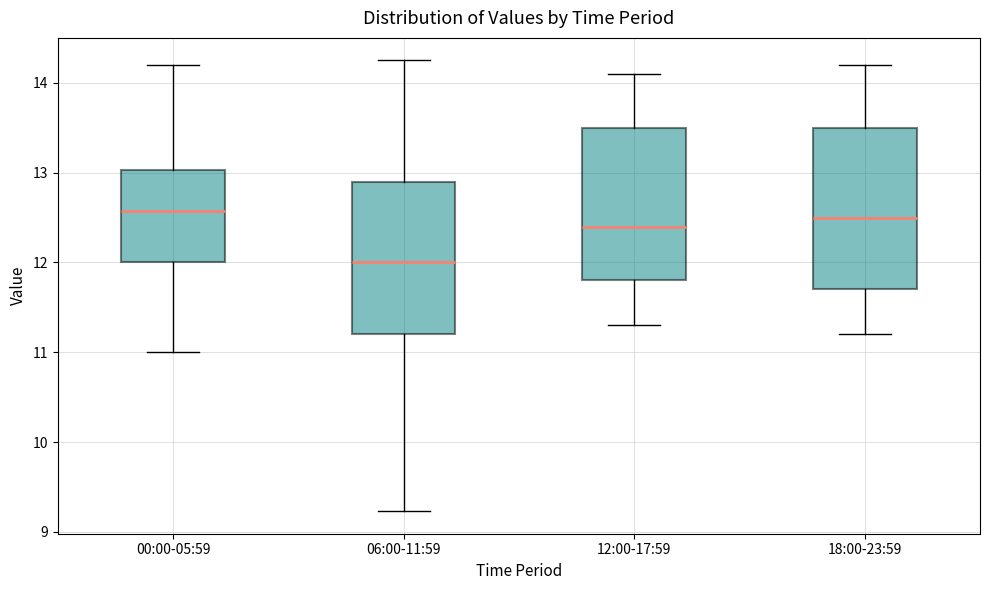

Reading left to right, read every box against the y-axis: the position of its median line, the range the box covers, and the ends of its whiskers. The values are not printed on the chart, so give them approximately, as read against the axis.

00:00-05:59: median 12.6, box 12.0 to 13.0, whiskers 11.0 to 14.2
06:00-11:59: median 12.0, box 11.2 to 12.9, whiskers 9.2 to 14.3
12:00-17:59: median 12.4, box 11.8 to 13.5, whiskers 11.3 to 14.1
18:00-23:59: median 12.5, box 11.7 to 13.5, whiskers 11.2 to 14.2